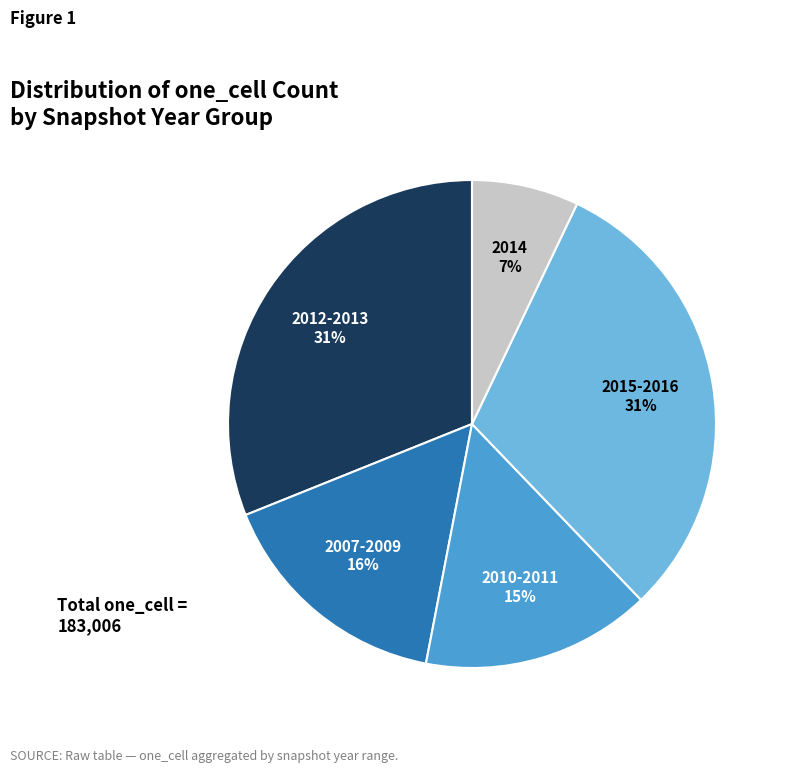

To the nearest percent, what is the difference between the largest and smallest slice percentages?

24%